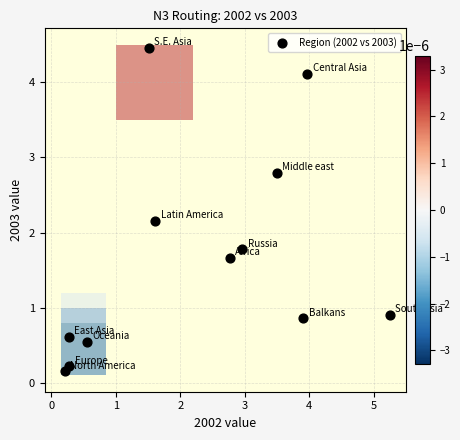

What Y value in the scatter plot is closest to 2?

2.2